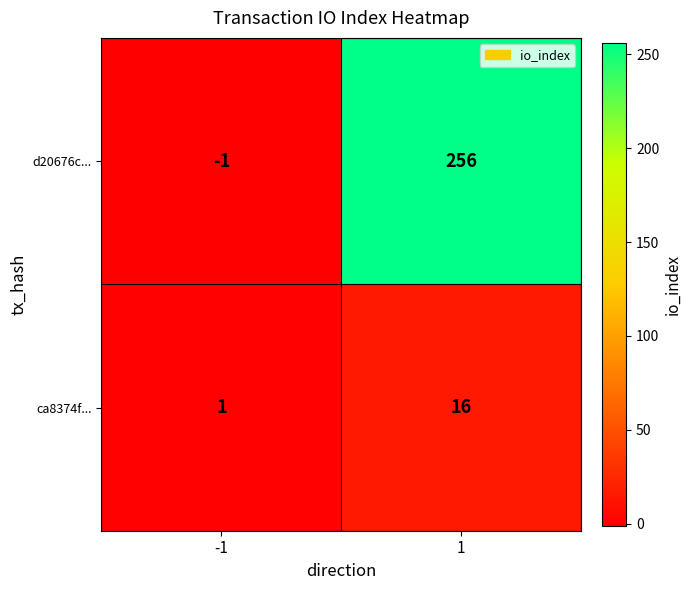

What is the average value of the d20676c... series?

128